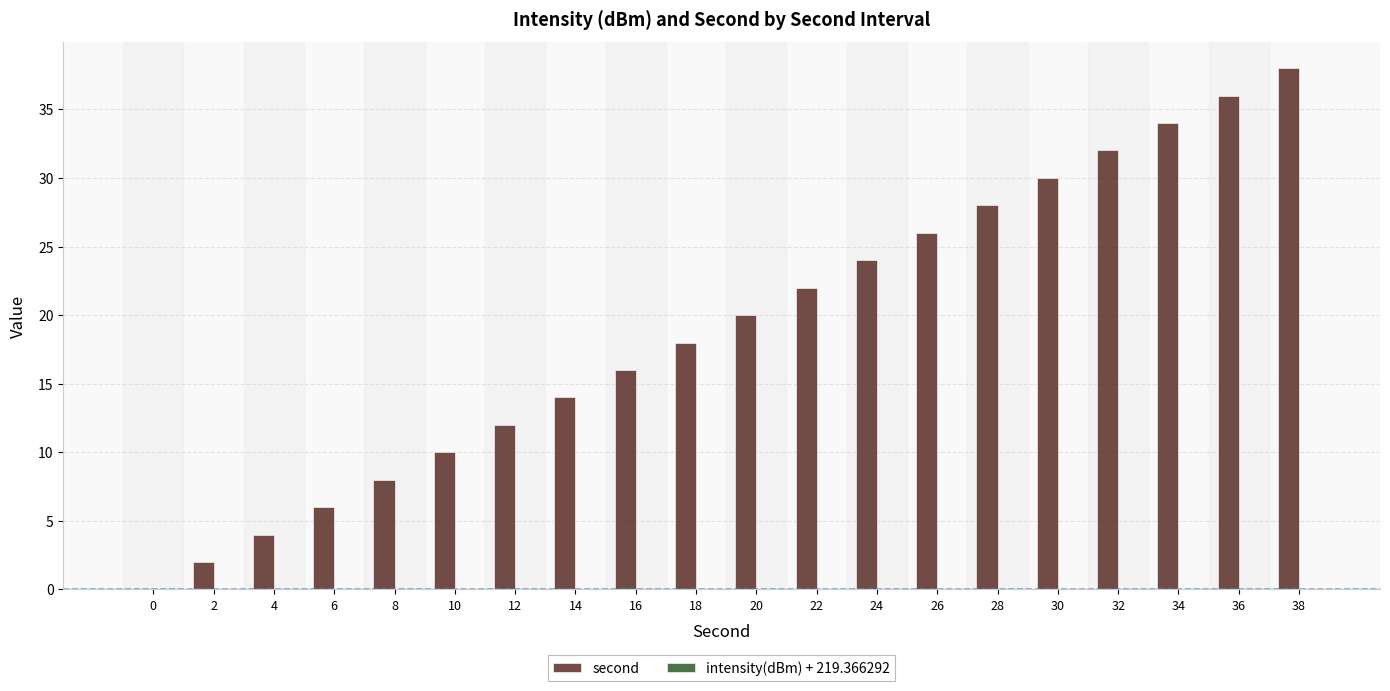

Are the bars horizontal?

No